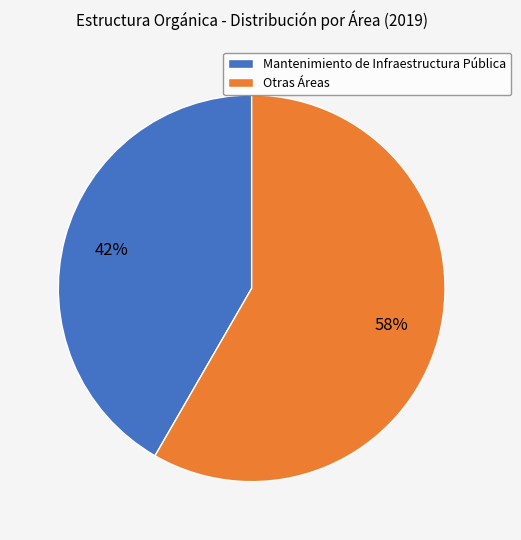

Which has a higher value, Mantenimiento de Infraestructura Pública or Otras Áreas?

Otras Áreas